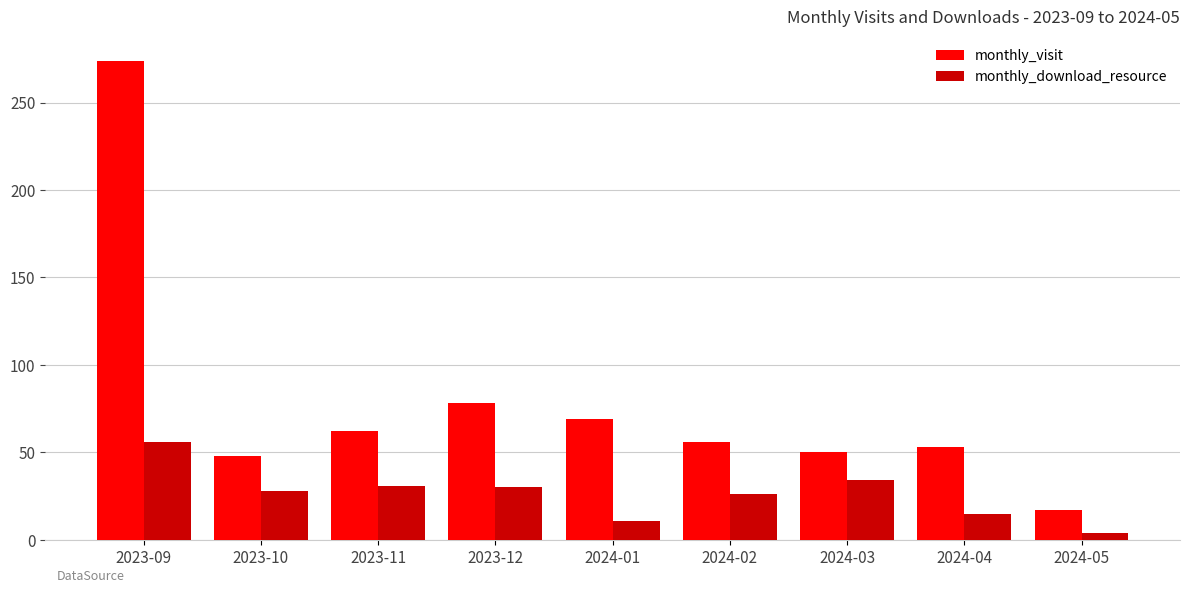

What is the minimum value for monthly_visit?

17